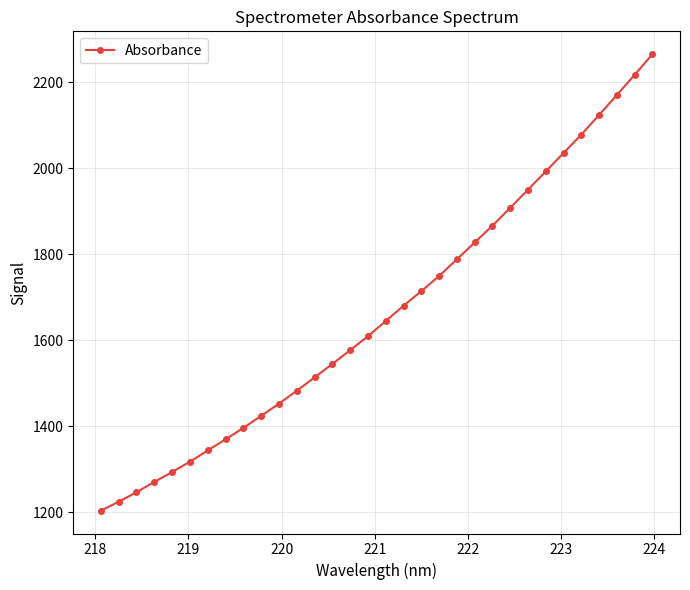

What is the average value?

1664.8